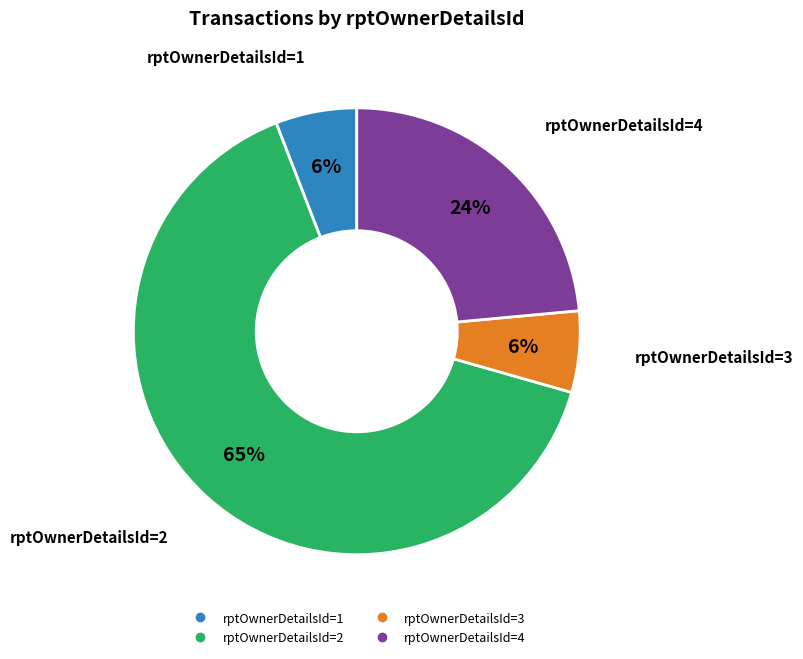

To the nearest percent, what is the average slice percentage?

25%